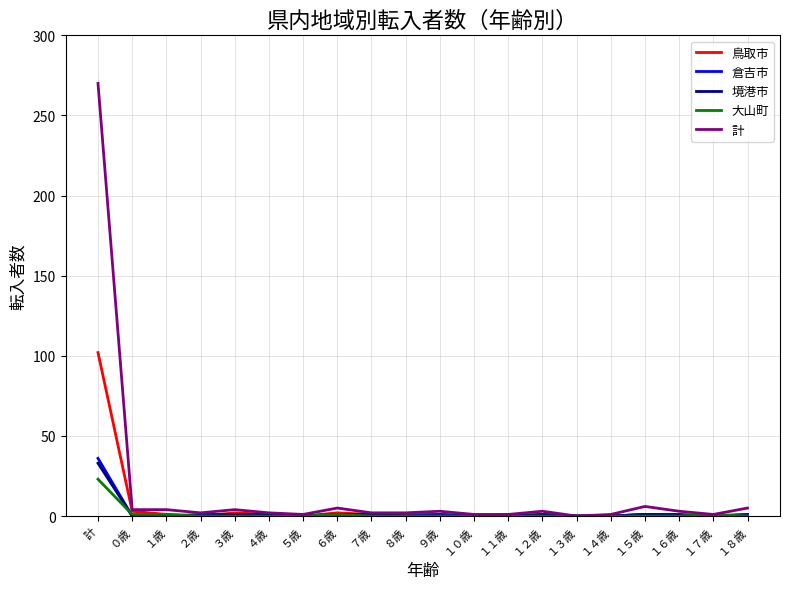

What is the total value across all series at ９歳?

5